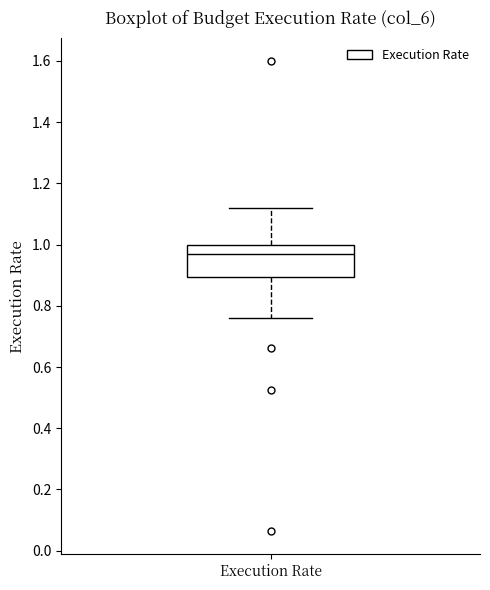

Read this box plot against the y-axis: the position of the median line, the range covered by the box, and the ends of both whiskers. The values are not printed on the chart, so give them approximately, as read against the axis.

median 0.96, box 0.90 to 1.00, whiskers 0.76 to 1.12